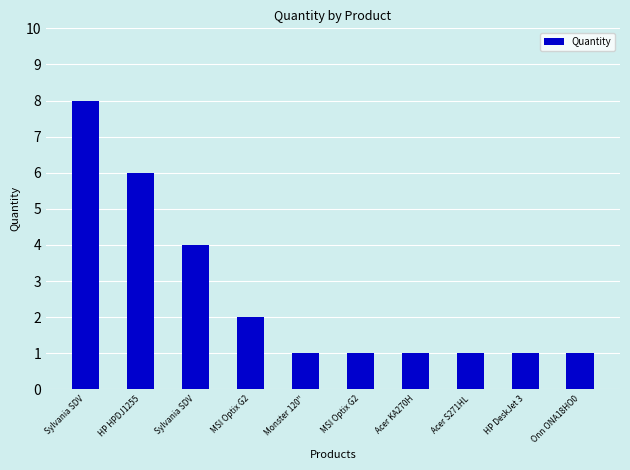

Reading right to left, list all the values displayed in this chart.

Onn ONA18HO0=1	HP DeskJet 3=1	Acer S271HL=1	Acer KA270H=1	MSI Optix G2=1	Monster 120"=1	MSI Optix G2=2	Sylvania SDV=4	HP HPDJ1255=6	Sylvania SDV=8